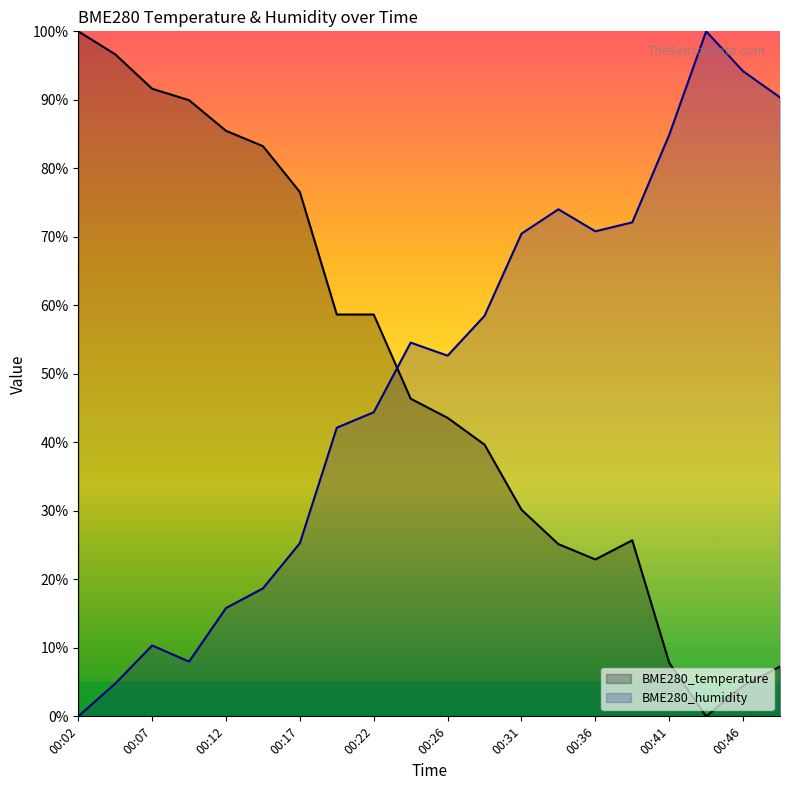

Which series has the largest range (max minus min)?

BME280_temperature